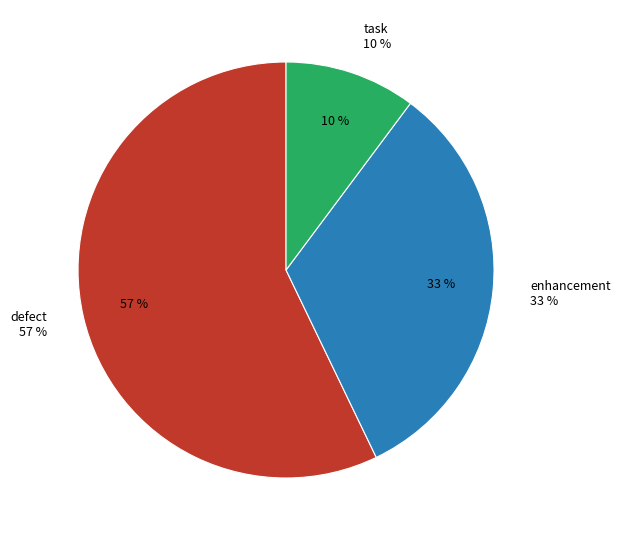

Which category has the biggest portion of the pie?

defect